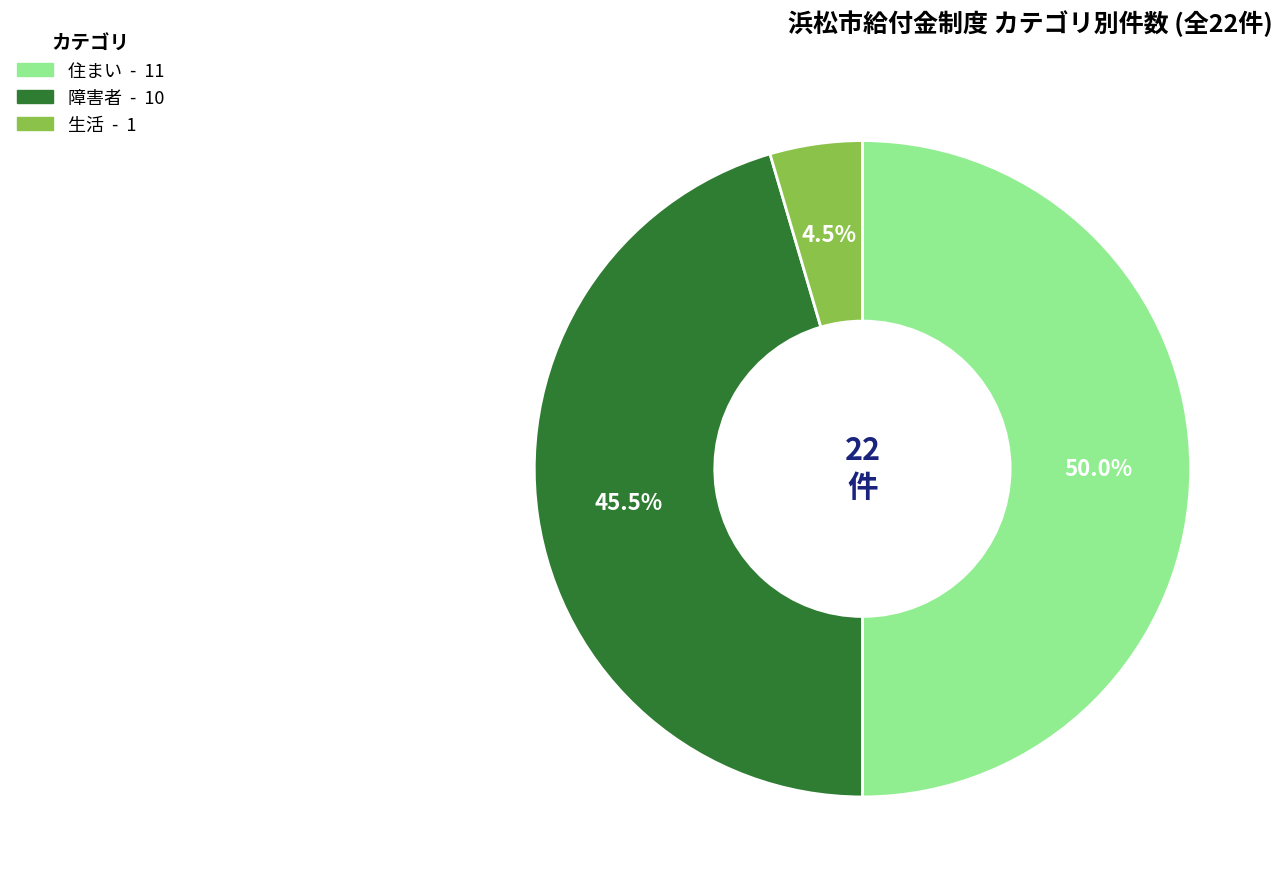

Between 障害者 and 生活, which is larger?

障害者